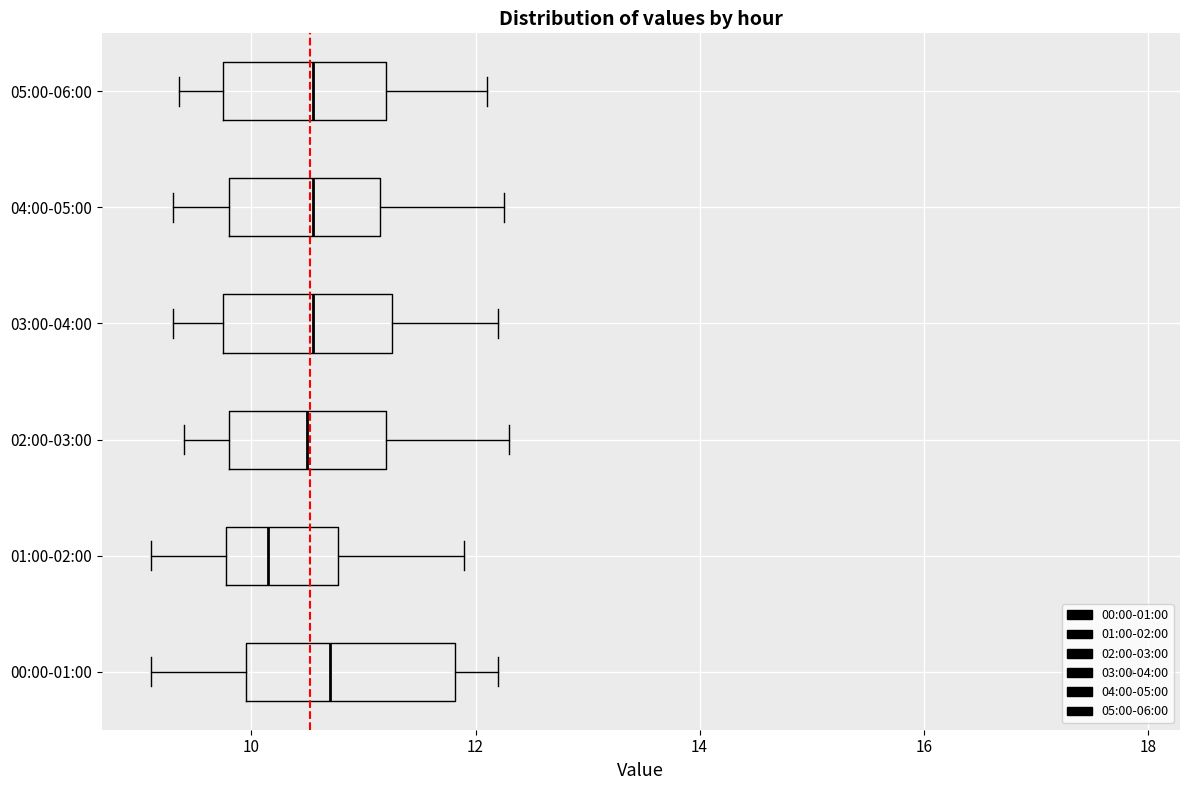

Reading bottom to top, read every box against the x-axis: the position of its median line, the range the box covers, and the ends of its whiskers. The values are not printed on the chart, so give them approximately, as read against the axis.

00:00-01:00: median 10.8, box 10.0 to 11.8, whiskers 9.2 to 12.2
01:00-02:00: median 10.2, box 9.8 to 10.8, whiskers 9.2 to 12.0
02:00-03:00: median 10.6, box 9.8 to 11.2, whiskers 9.4 to 12.4
03:00-04:00: median 10.6, box 9.8 to 11.2, whiskers 9.4 to 12.2
04:00-05:00: median 10.6, box 9.8 to 11.2, whiskers 9.4 to 12.2
05:00-06:00: median 10.6, box 9.8 to 11.2, whiskers 9.4 to 12.2